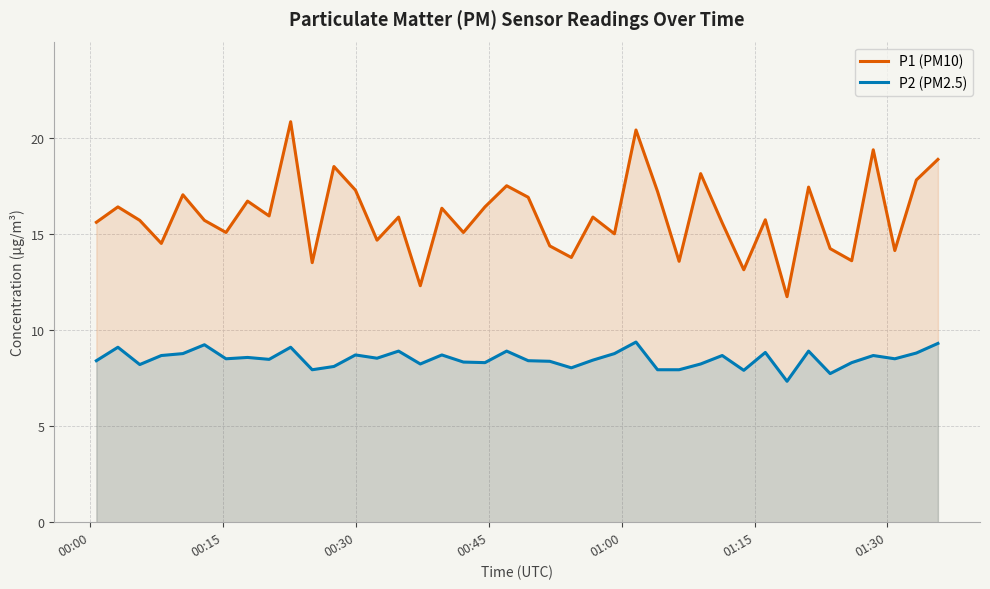

True or false: P2 (PM2.5) and P1 (PM10) intersect in this chart.

False